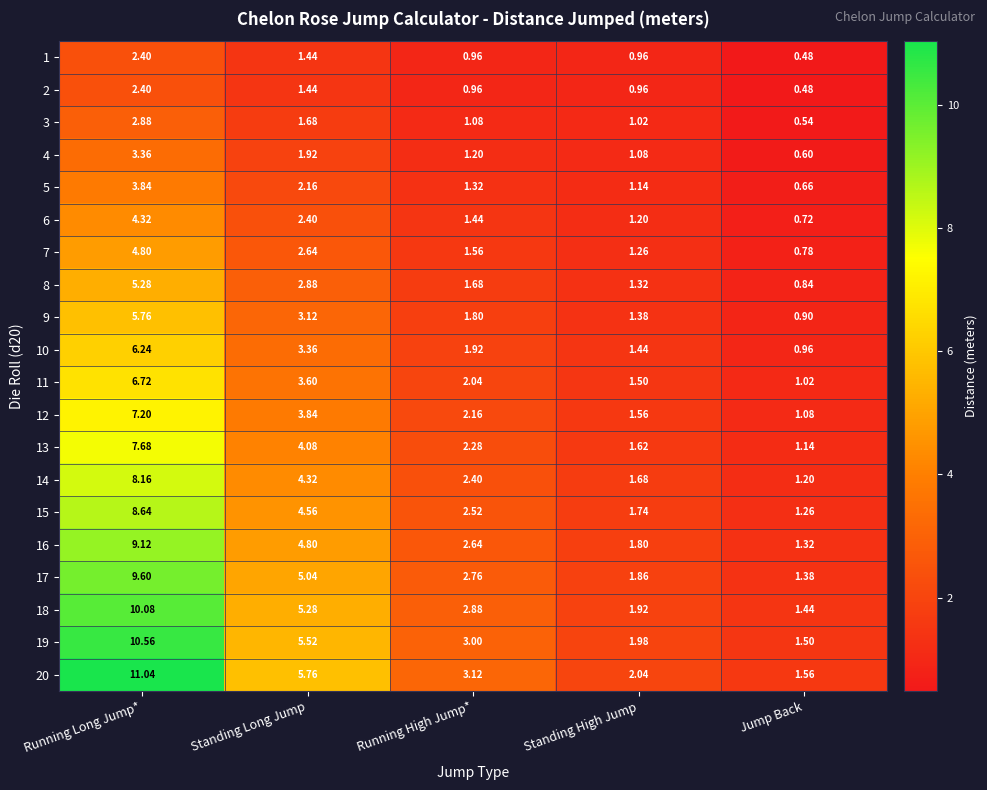

At which category does the chart reach its minimum across all series?

Jump Back